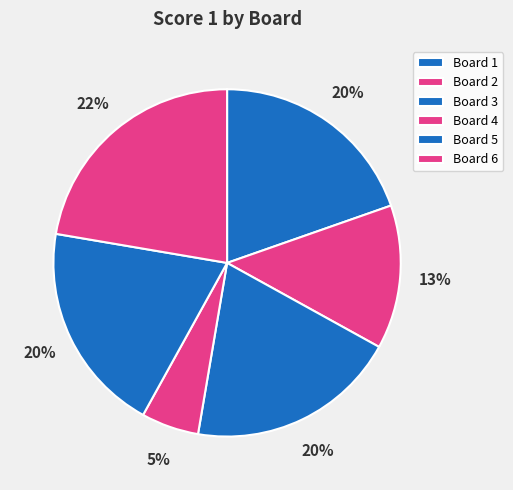

Count the number of slices in the pie.

6